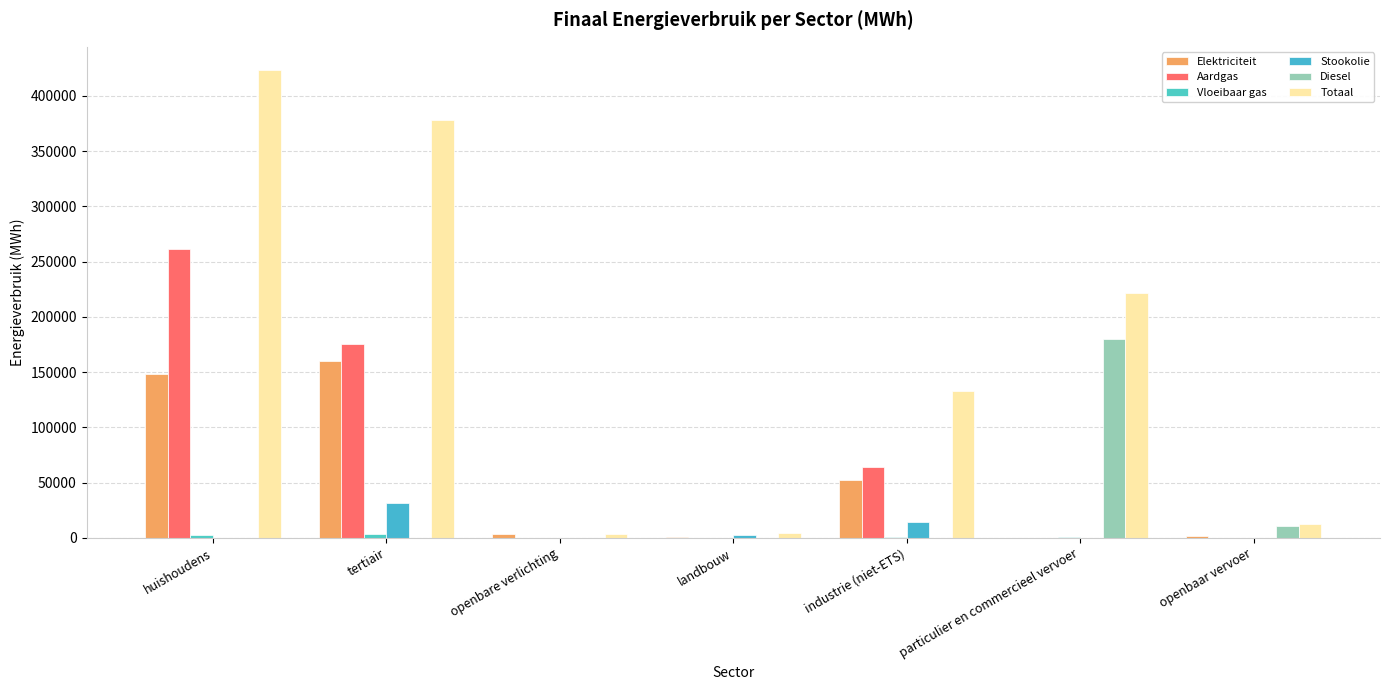

Where does the Aardgas series first go above 273?

huishoudens